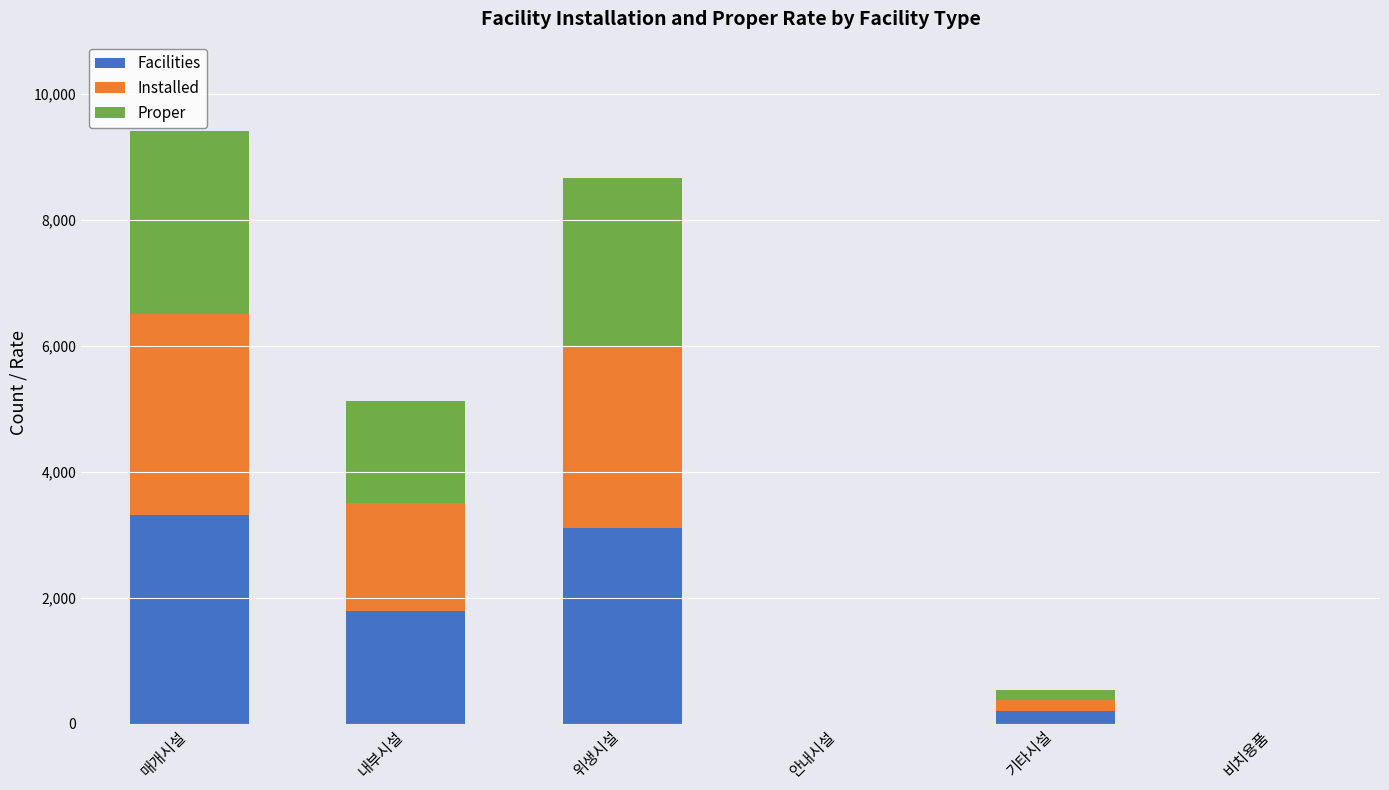

What is the maximum value for Facilities?

3313